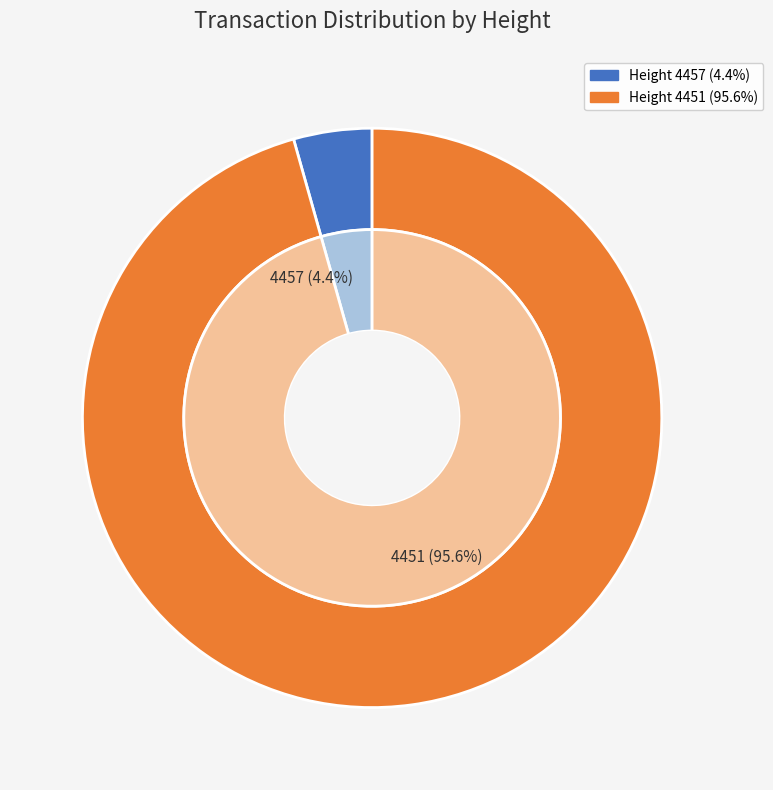

The 4457 slice represents 4% of the pie. True or false?

True